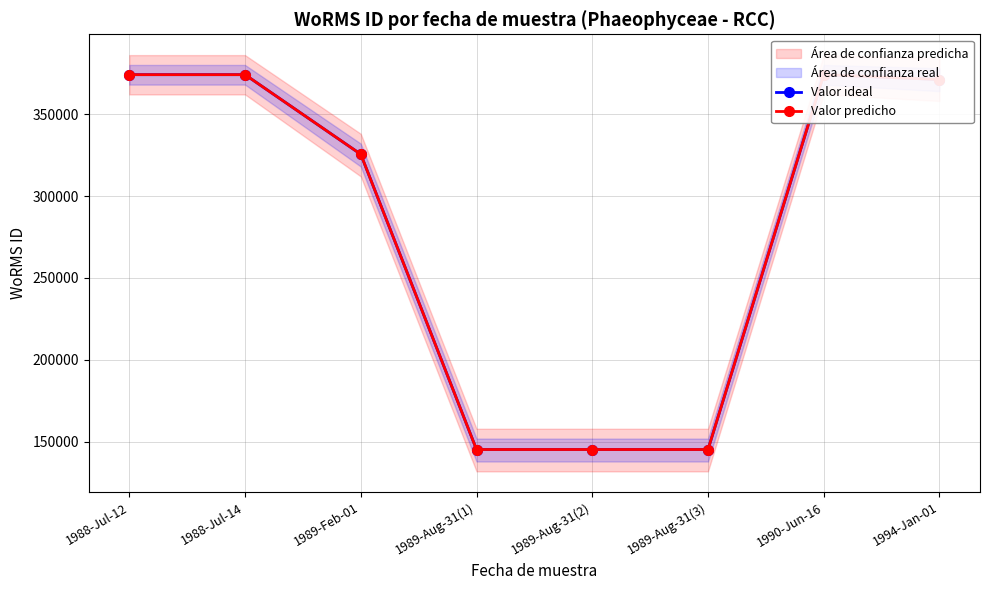

True or false: Valor ideal has a value of 591770 at 1994-Jan-01.

False